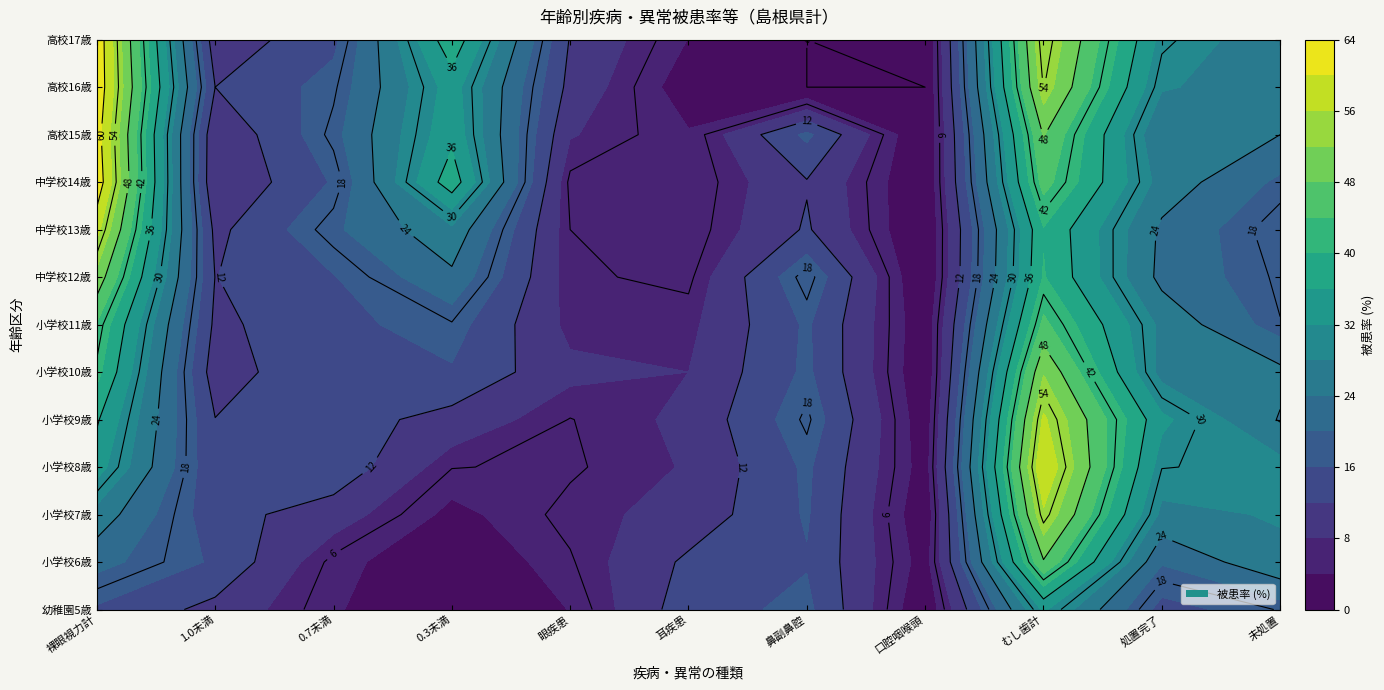

The value of 高校17歳 at 5 is 3.9. True or false?

True